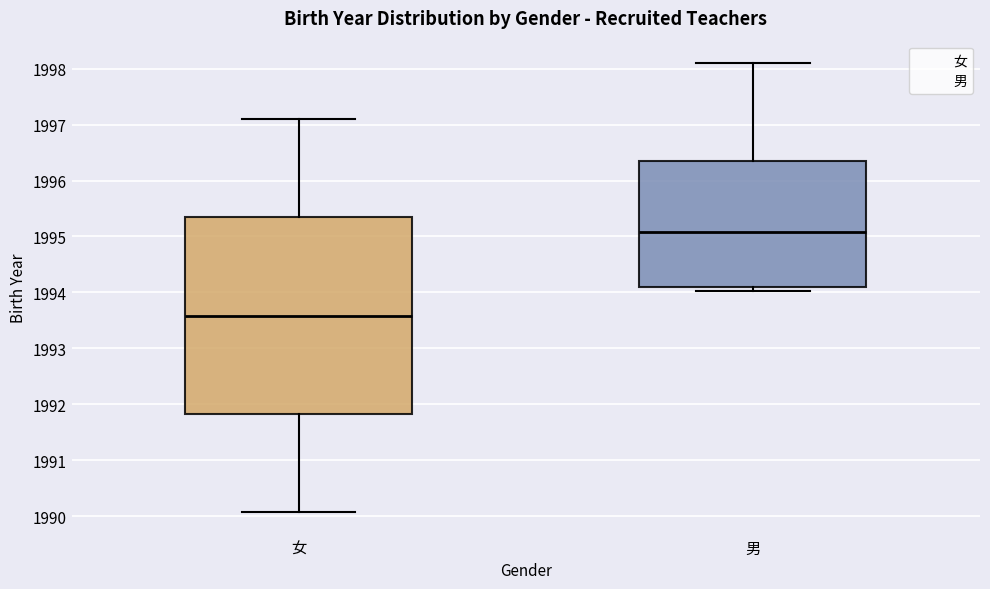

Which box's median line is the highest?

男